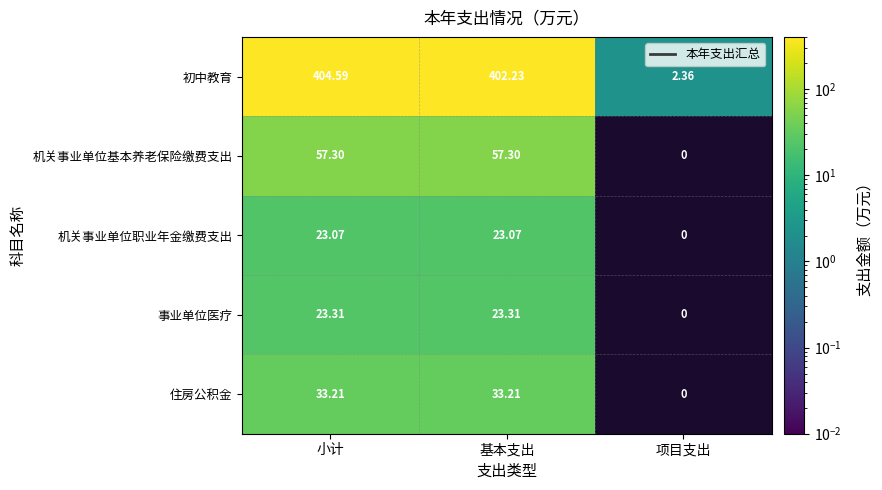

Which series has the widest spread of values?

初中教育